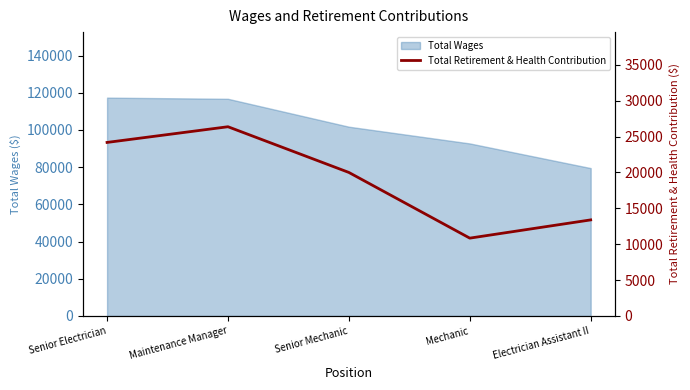

True or false: the data shows 26376 at Maintenance Manager.

True